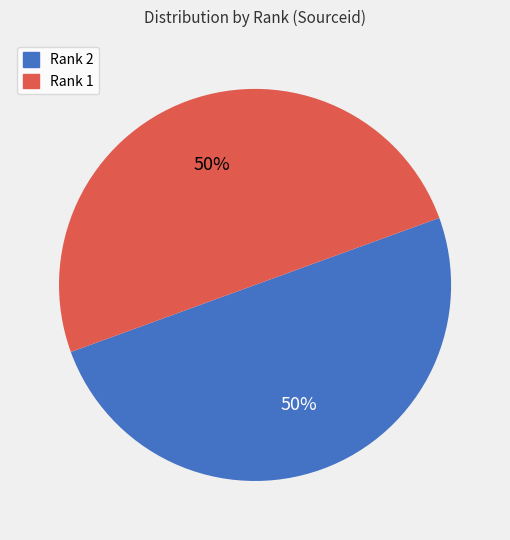

Approximately how many times larger is the value at Rank 2 compared to Rank 1?

1.0